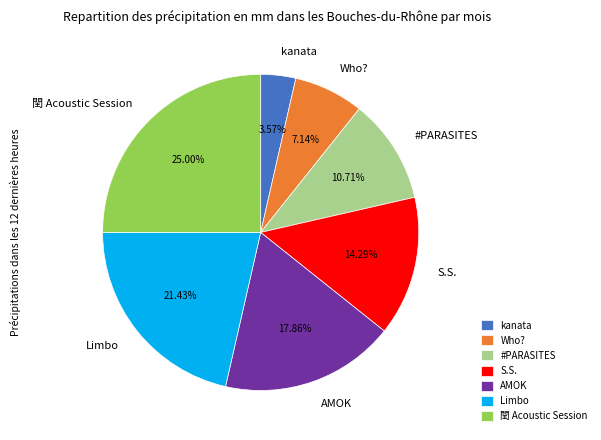

Approximately how many times larger is the value at Limbo compared to AMOK?

1.2